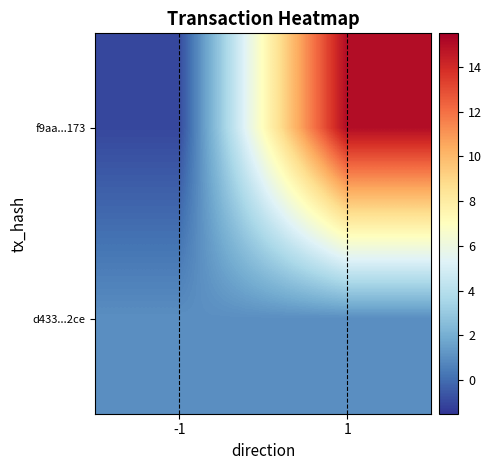

What is the greatest value displayed?

15